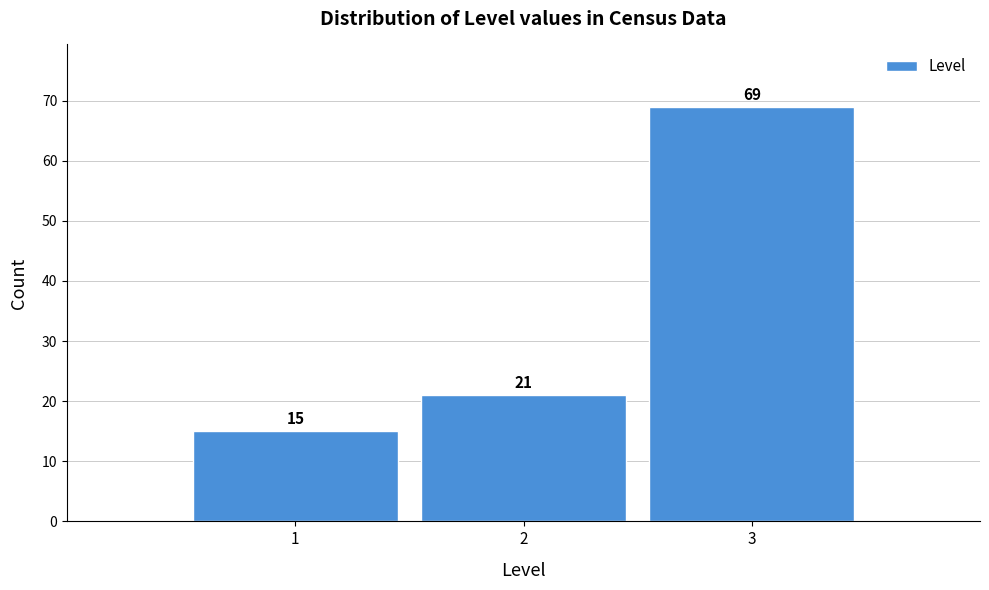

Reading left to right, what are all the values shown in this chart?

1=15	2=21	3=69